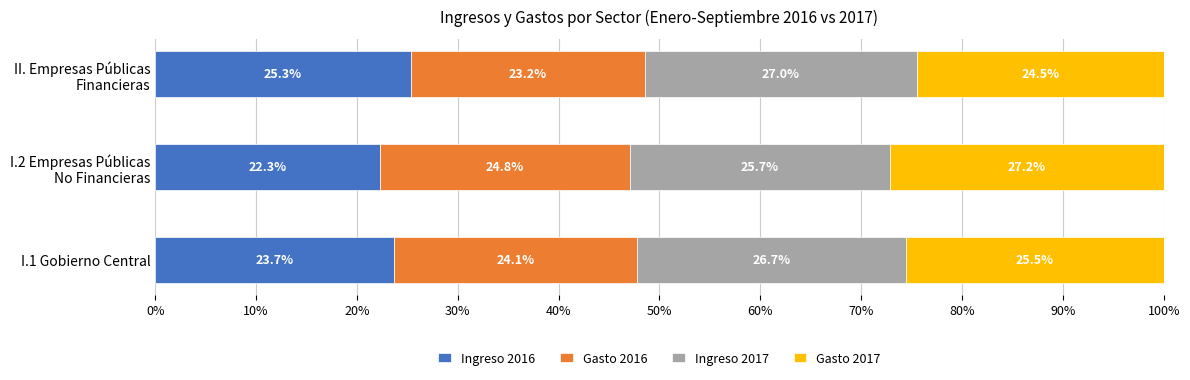

What is the maximum value for Ingreso 2016?

25.3